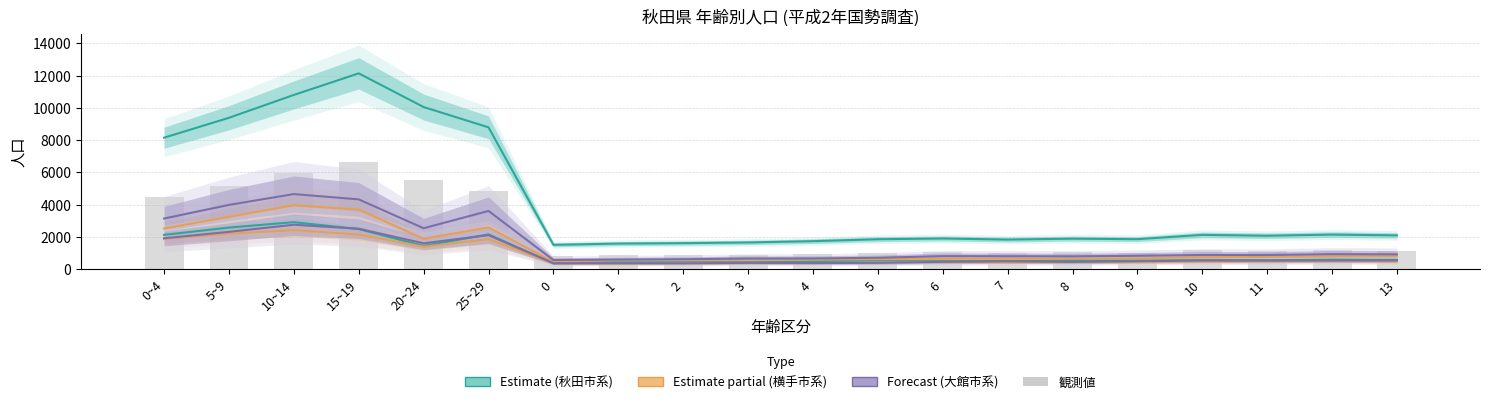

Which series has the largest range (max minus min)?

秋田市(男)